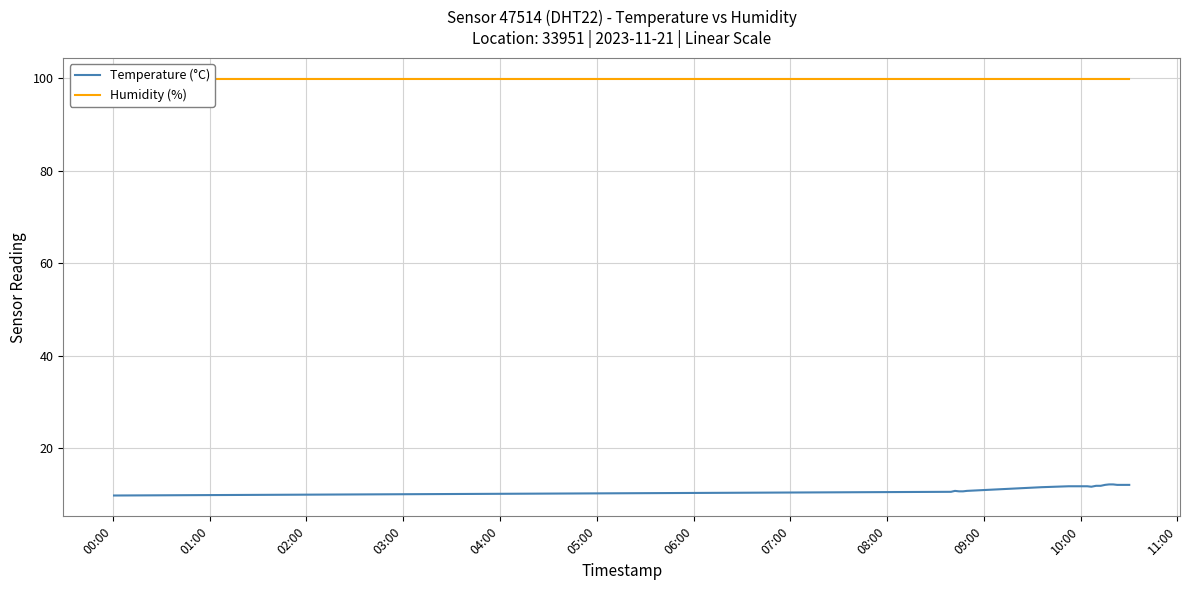

What are all the series names shown in the legend?

Temperature (°C), Humidity (%)